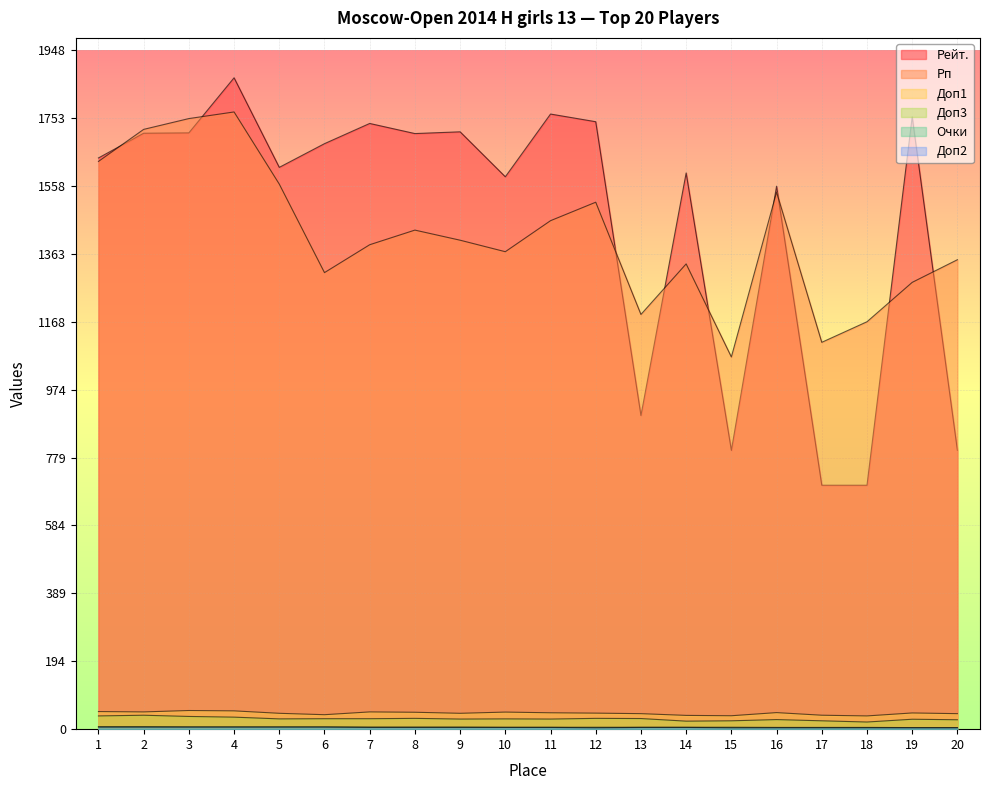

Which category has the lowest value in the Очки series?

19